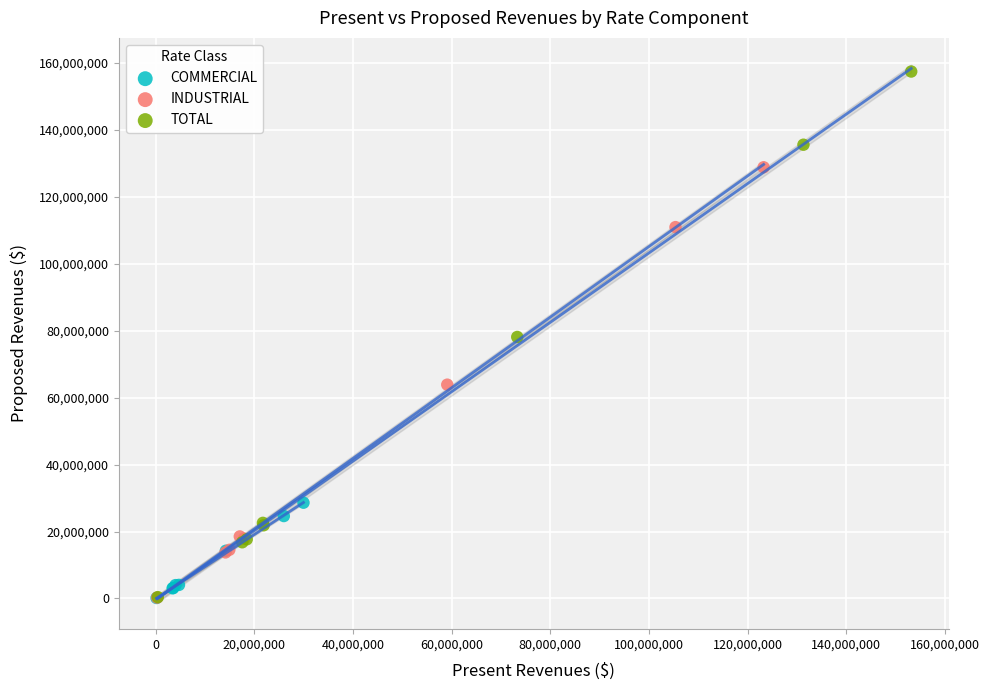

Which series has the largest Y range (max minus min)?

TOTAL